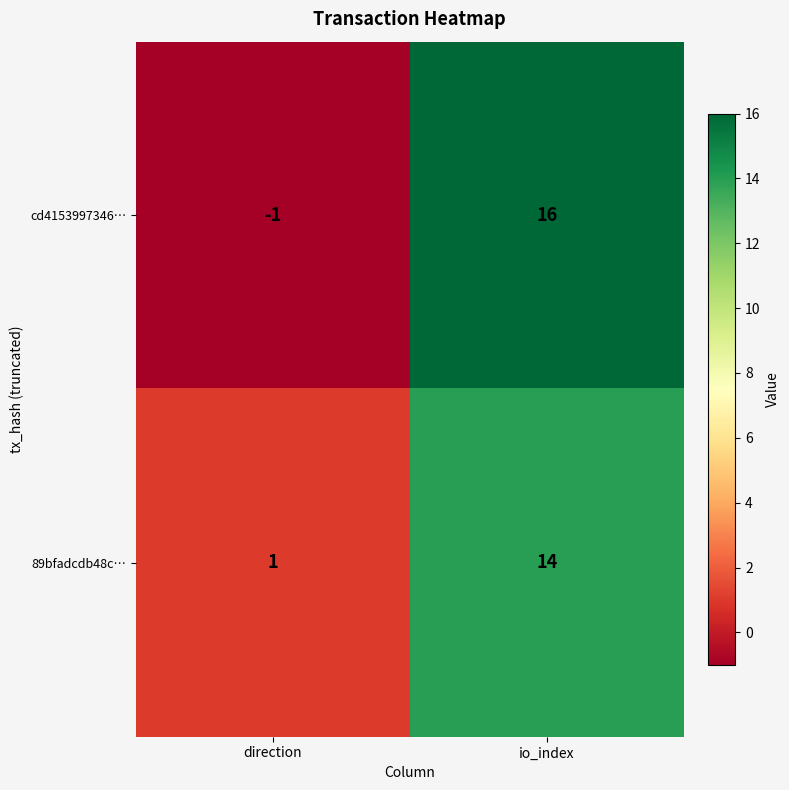

What is the difference between the cd4153997346… values at io_index and direction?

17